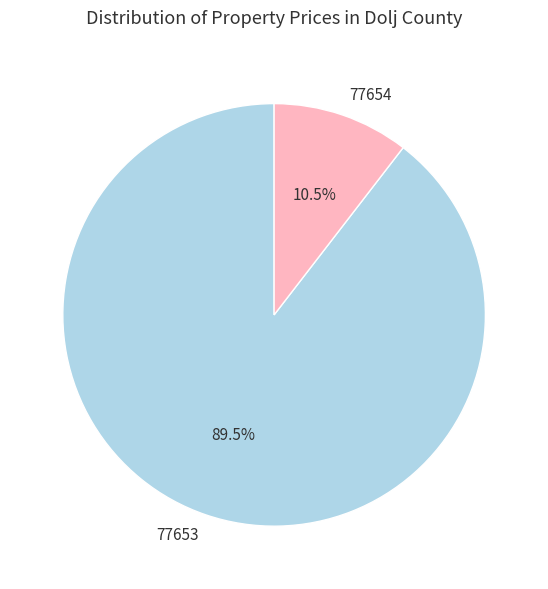

Which slice is the smallest?

77654